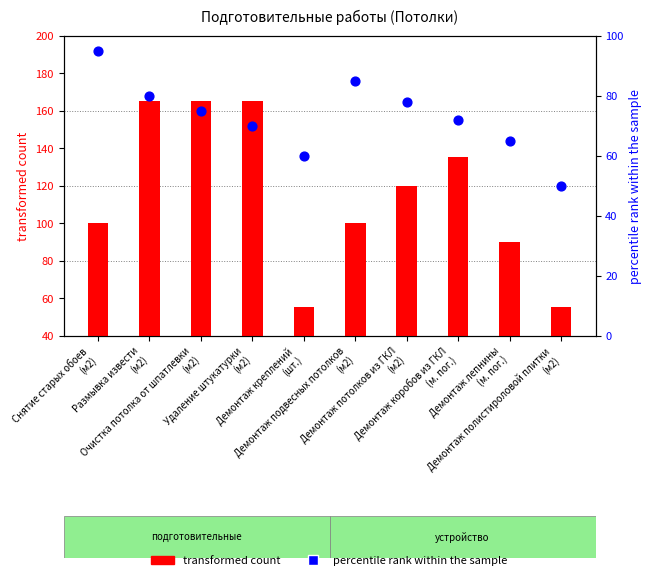

Which series has the widest spread of Y values?

transformed count